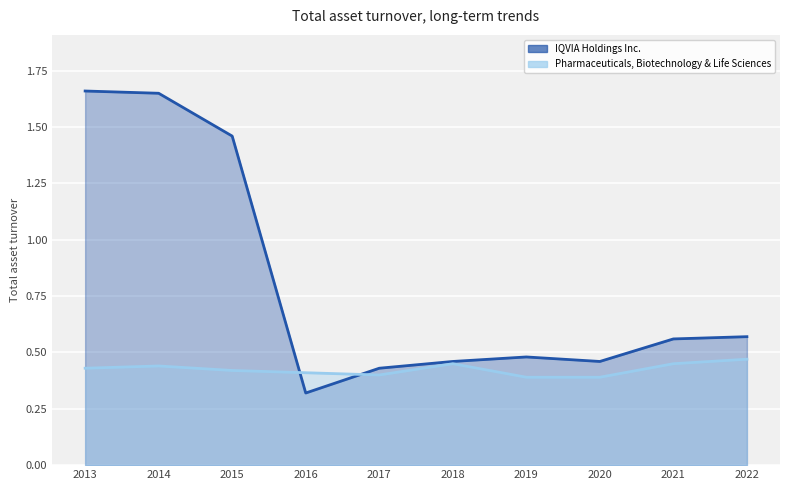

Reading right to left, extract all data points from this chart.

IQVIA Holdings Inc.: 2022=0.6	2021=0.6	2020=0.5	2019=0.5	2018=0.5	2017=0.4	2016=0.3	2015=1.5	2014=1.6	2013=1.7
Pharmaceuticals, Biotechnology & Life Sciences: 2022=0.5	2021=0.5	2020=0.4	2019=0.4	2018=0.5	2017=0.4	2016=0.4	2015=0.4	2014=0.4	2013=0.4